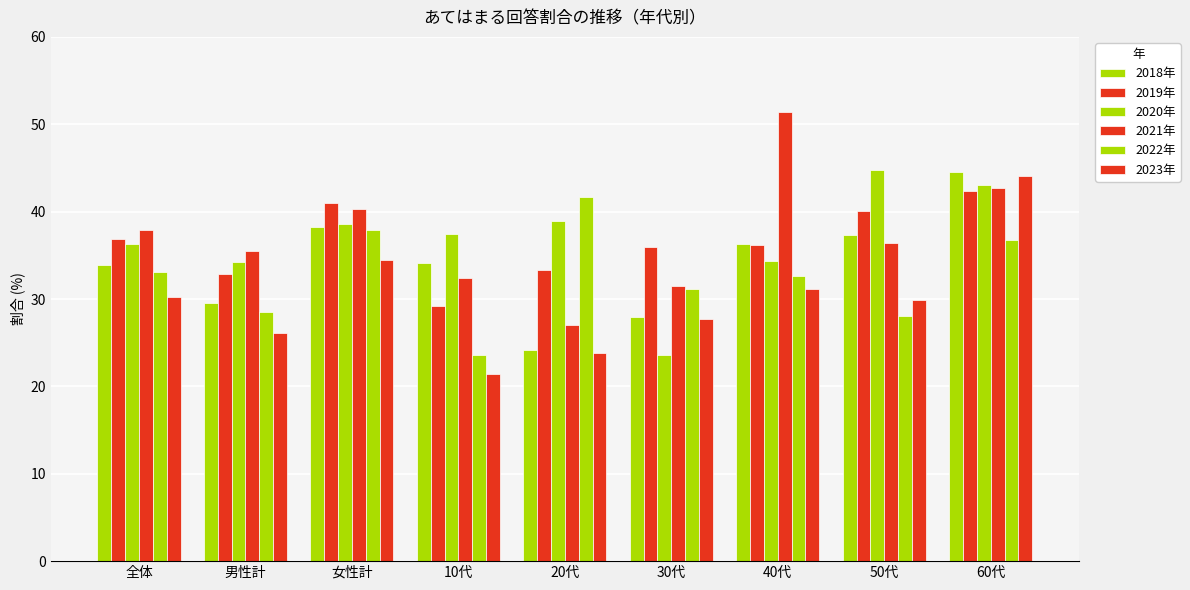

At which label is 2022年 closest to 32?

40代